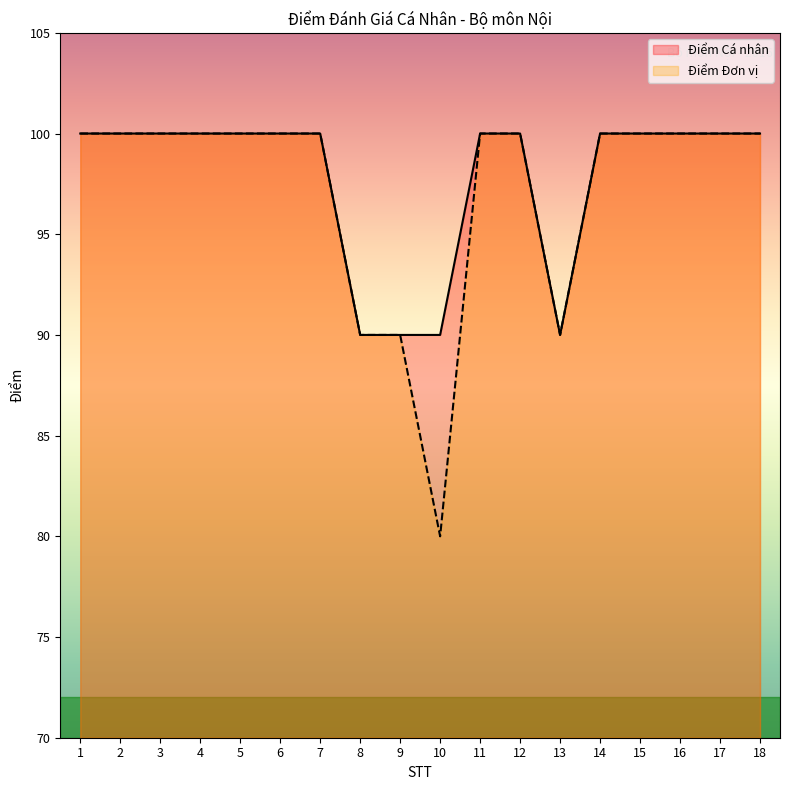

Rank the categories by Điểm Đơn vị value from lowest to highest.

10, 8, 9, 13, 1, 2, 3, 4, 5, 6, 7, 11, 12, 14, 15, 16, 17, 18